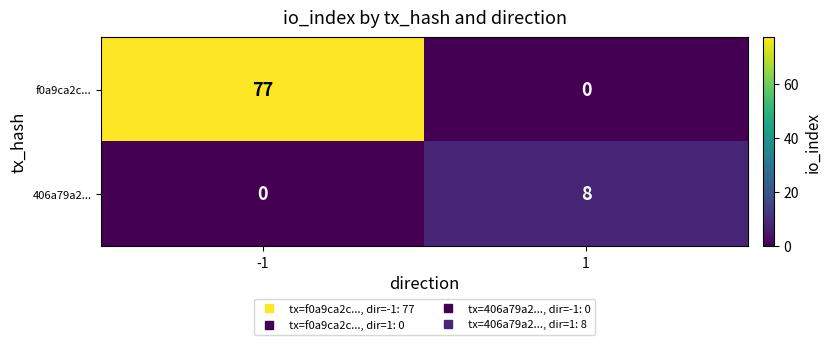

Between -1 and 1, which series saw the biggest shift?

f0a9ca2c...